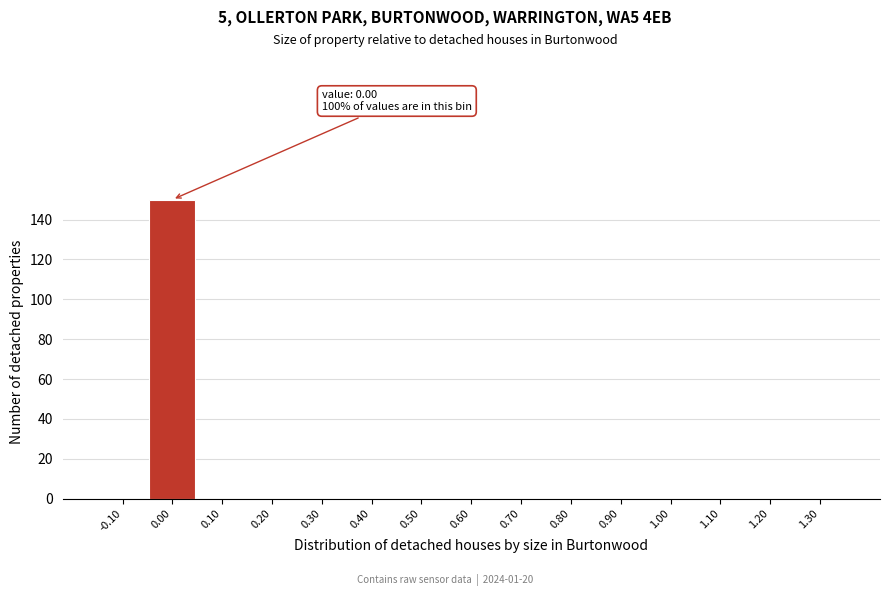

Over which range of the x-axis is the bar tallest?

-0.05 to 0.05